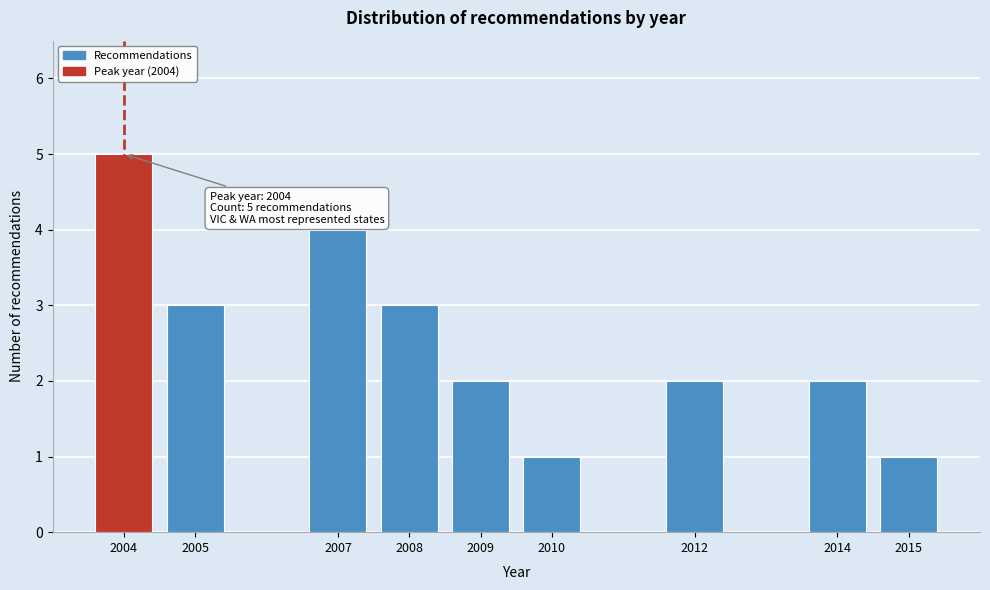

Reading right to left, extract all data points from this chart.

1	2	2	1	2	3	4	3	5